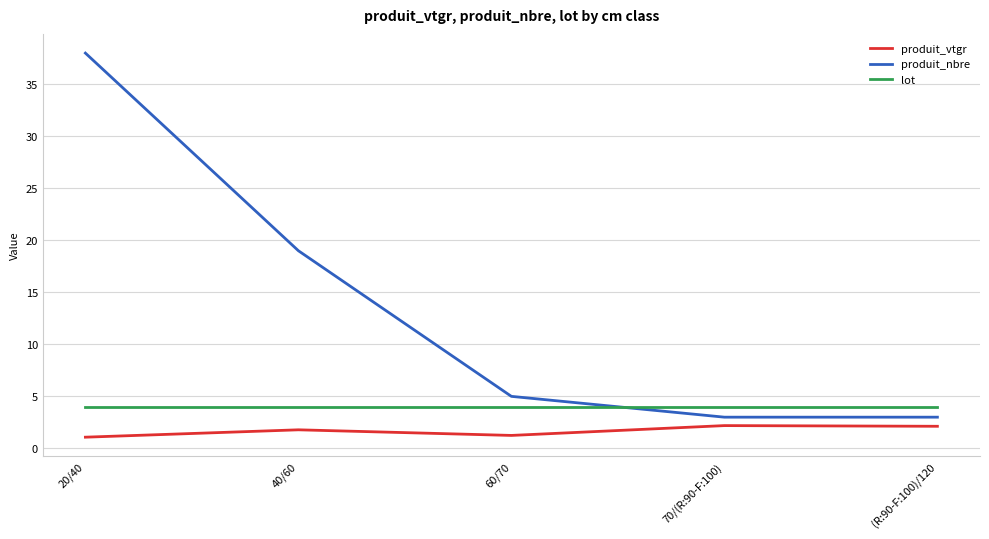

What is the approximate value of lot at 40/60?

4.0